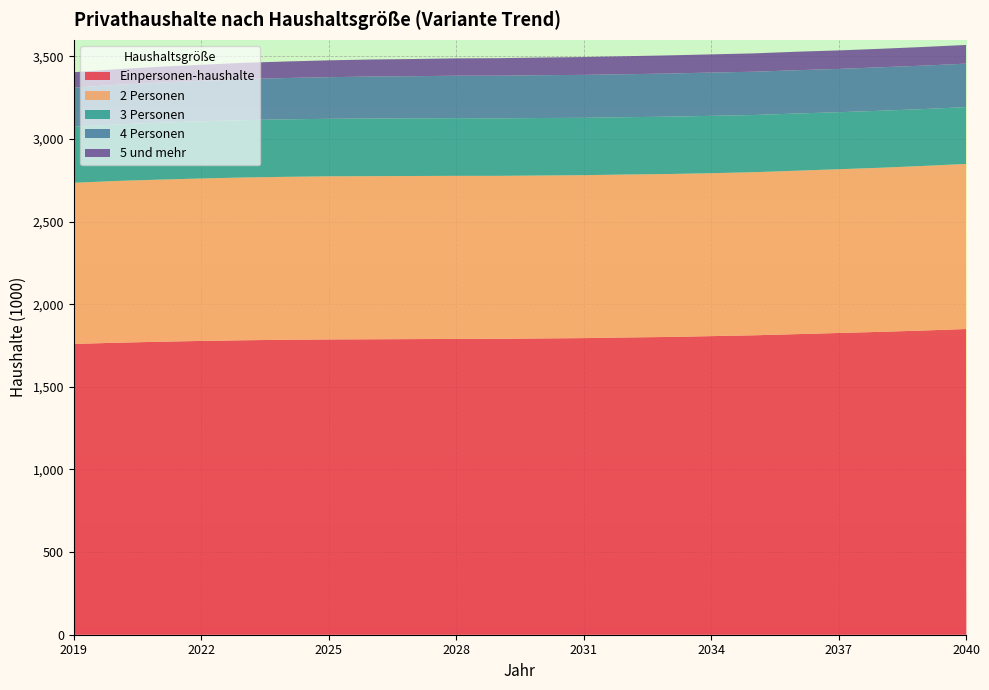

Reading right to left, list all the values displayed in this chart.

Einpersonen-haushalte: 2040=1850	2039=1841	2038=1833	2037=1826	2036=1819	2035=1812	2034=1807	2033=1802	2032=1799	2031=1795	2030=1793	2029=1791	2028=1790	2027=1789	2026=1788	2025=1787	2024=1785	2023=1782	2022=1778	2021=1773	2020=1767	2019=1760
2 Personen: 2040=999	2039=996	2038=993	2037=991	2036=989	2035=987	2034=986	2033=986	2032=986	2031=986	2030=986	2029=986	2028=987	2027=987	2026=987	2025=987	2024=986	2023=985	2022=983	2021=981	2020=979	2019=975
3 Personen: 2040=344	2039=344	2038=345	2037=345	2036=346	2035=346	2034=347	2033=347	2032=347	2031=347	2030=348	2029=348	2028=349	2027=349	2026=349	2025=348	2024=348	2023=347	2022=346	2021=344	2020=342	2019=339
4 Personen: 2040=263	2039=263	2038=263	2037=262	2036=262	2035=262	2034=262	2033=261	2032=260	2031=260	2030=259	2029=258	2028=257	2027=255	2026=254	2025=252	2024=250	2023=248	2022=245	2021=243	2020=240	2019=237
5 und mehr: 2040=113	2039=113	2038=112	2037=112	2036=112	2035=111	2034=110	2033=110	2032=109	2031=108	2030=107	2029=106	2028=105	2027=104	2026=103	2025=102	2024=100	2023=99	2022=97	2021=96	2020=94	2019=93